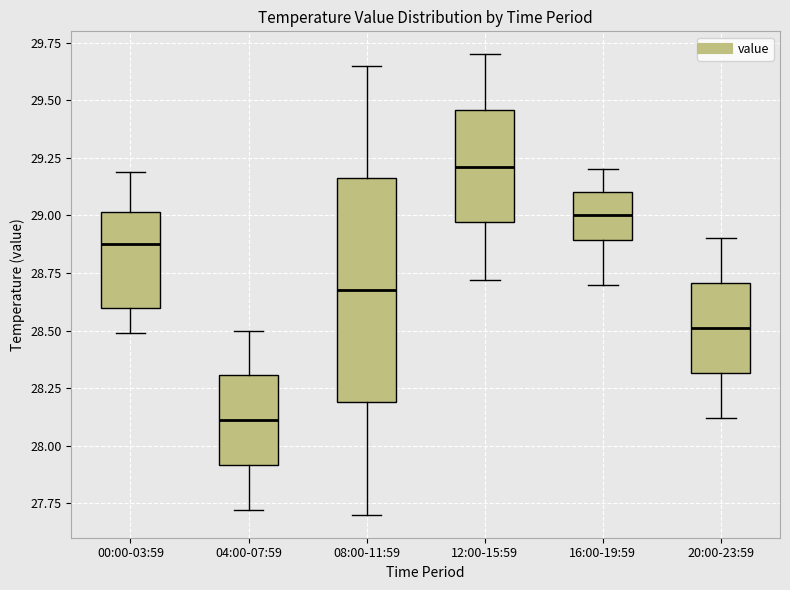

Reading left to right, transcribe this box plot: for each box, give where its median line is, the range the box spans, and where its two whiskers end, as read against the y-axis. The values are not printed on the chart, so give them approximately, as read against the axis.

00:00-03:59: median 28.90, box 28.60 to 29.00, whiskers 28.50 to 29.20
04:00-07:59: median 28.10, box 27.90 to 28.30, whiskers 27.70 to 28.50
08:00-11:59: median 28.70, box 28.20 to 29.15, whiskers 27.70 to 29.65
12:00-15:59: median 29.20, box 28.95 to 29.45, whiskers 28.70 to 29.70
16:00-19:59: median 29.00, box 28.90 to 29.10, whiskers 28.70 to 29.20
20:00-23:59: median 28.50, box 28.30 to 28.70, whiskers 28.10 to 28.90